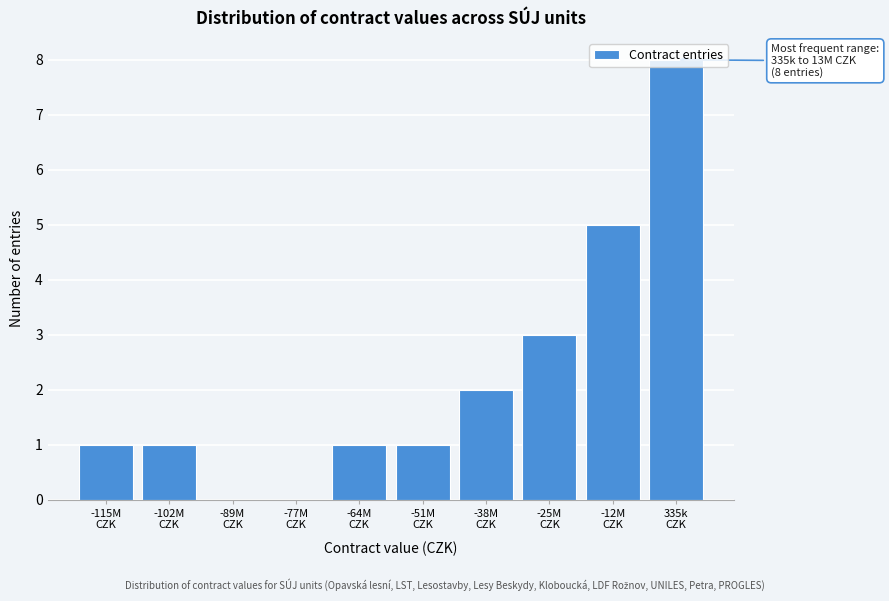

What is the greatest value displayed?

8